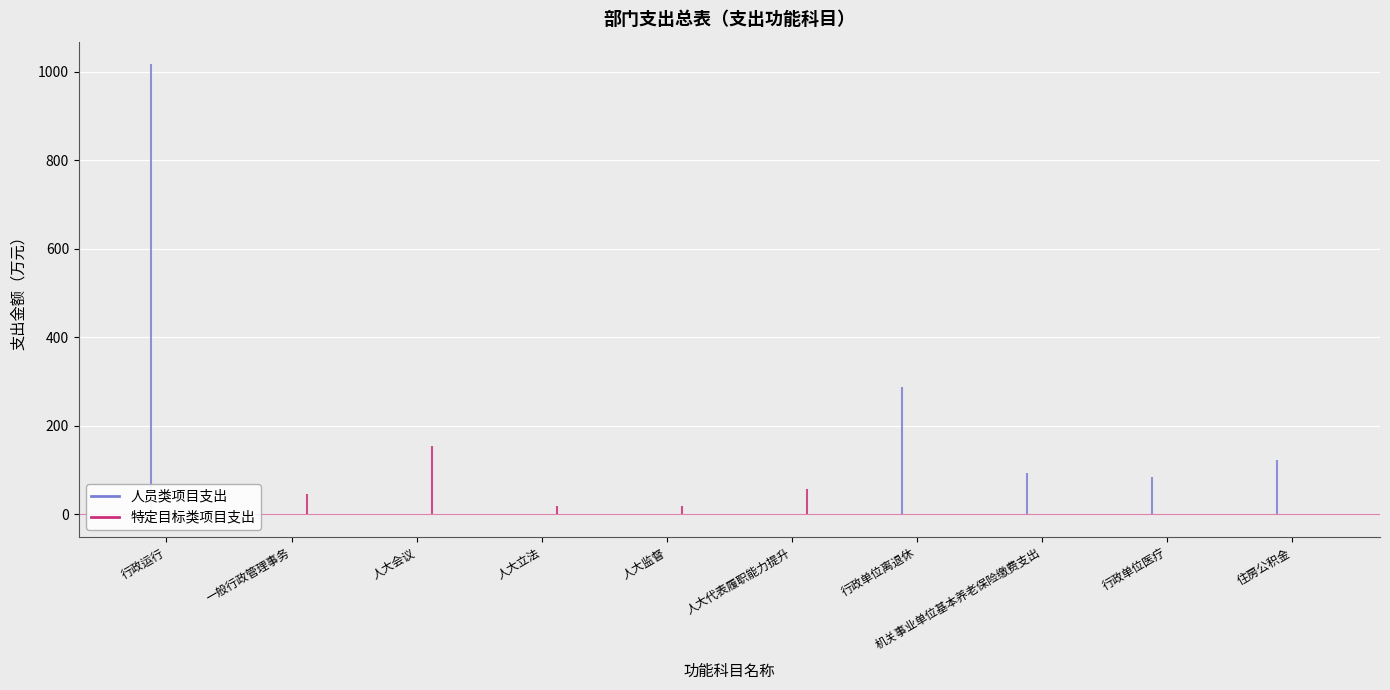

True or false: 人员类项目支出 has more than 1 points higher than both neighbors.

False